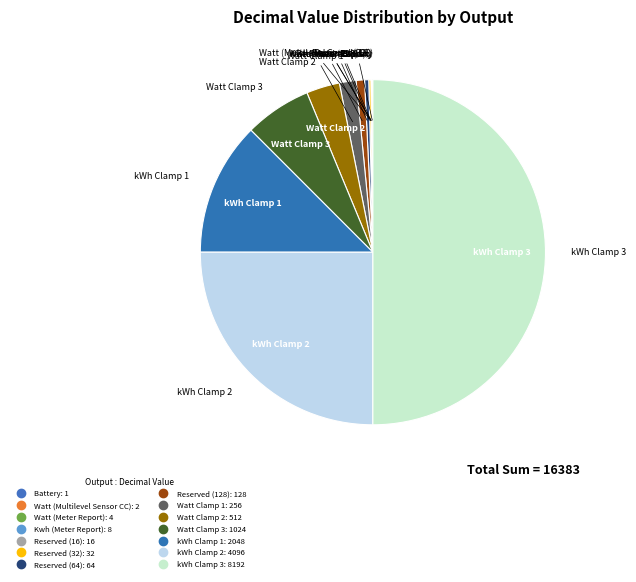

Which slice is the largest?

kWh Clamp 3